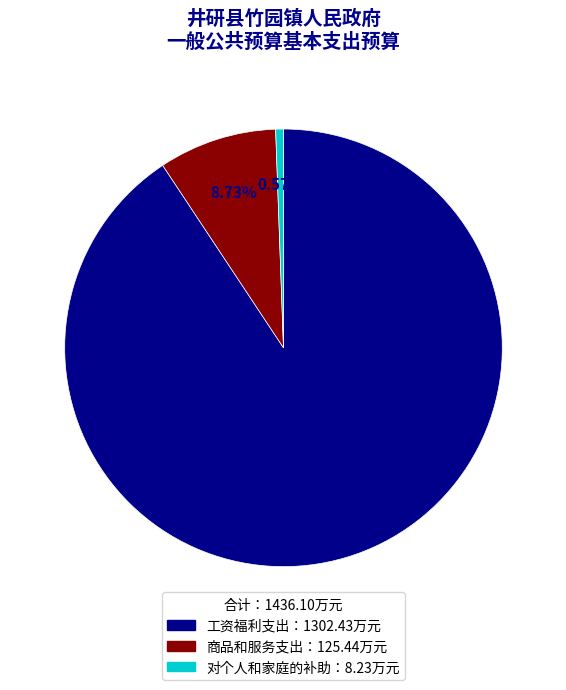

To the nearest percent, what is the difference between the largest and smallest slice percentages?

90%